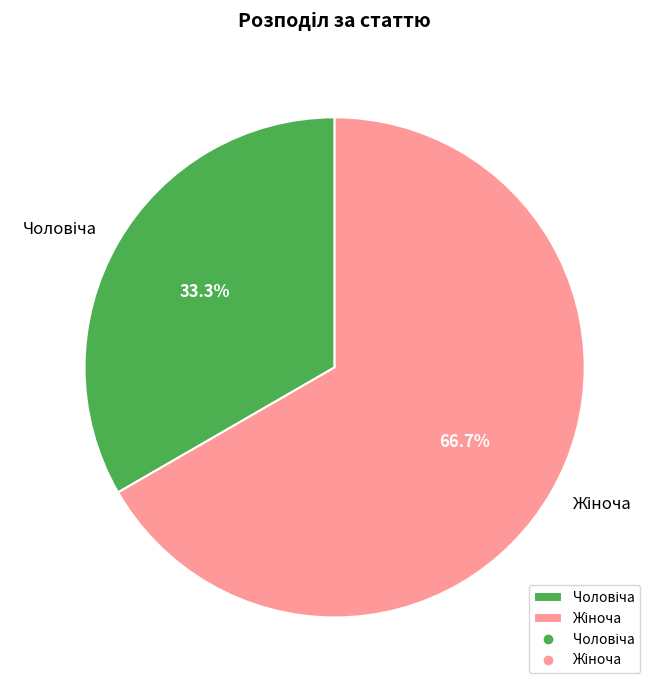

Is there a majority slice in this chart?

Yes